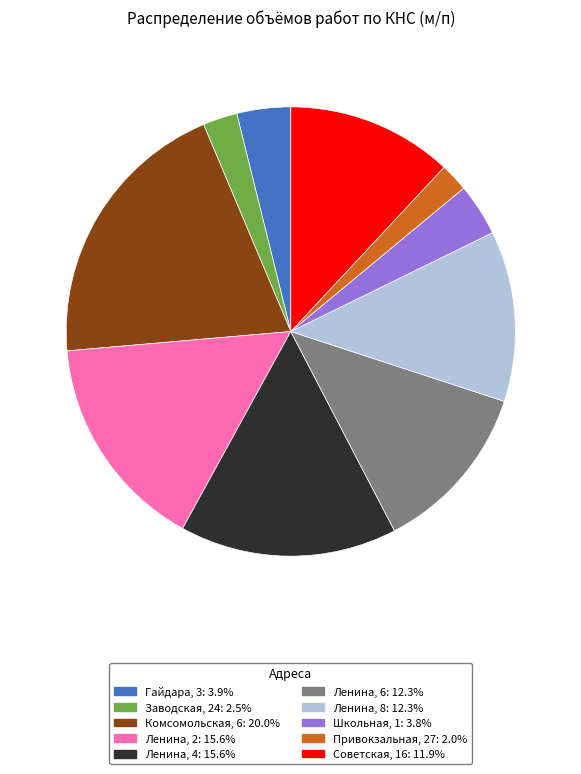

Count the number of slices in the pie.

10